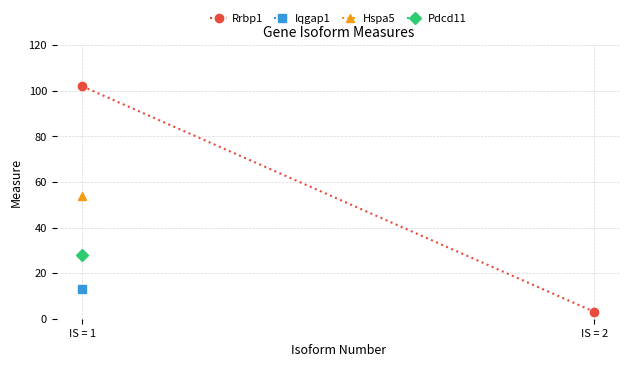

At which label is the value closest to 52?

IS = 2